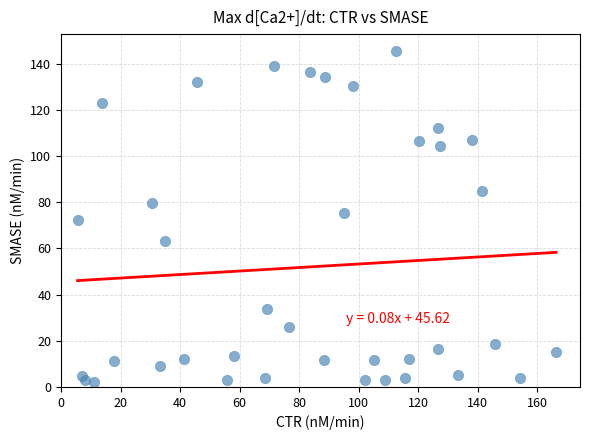

What is the range of X values (max minus min)?

160.7